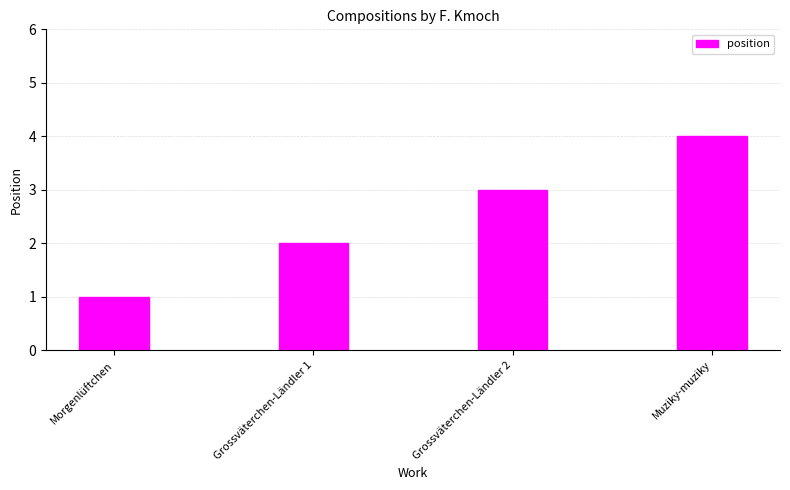

Rank the categories by value from highest to lowest.

Muziky-muziky, Grossväterchen-Ländler 2, Grossväterchen-Ländler 1, Morgenlüftchen